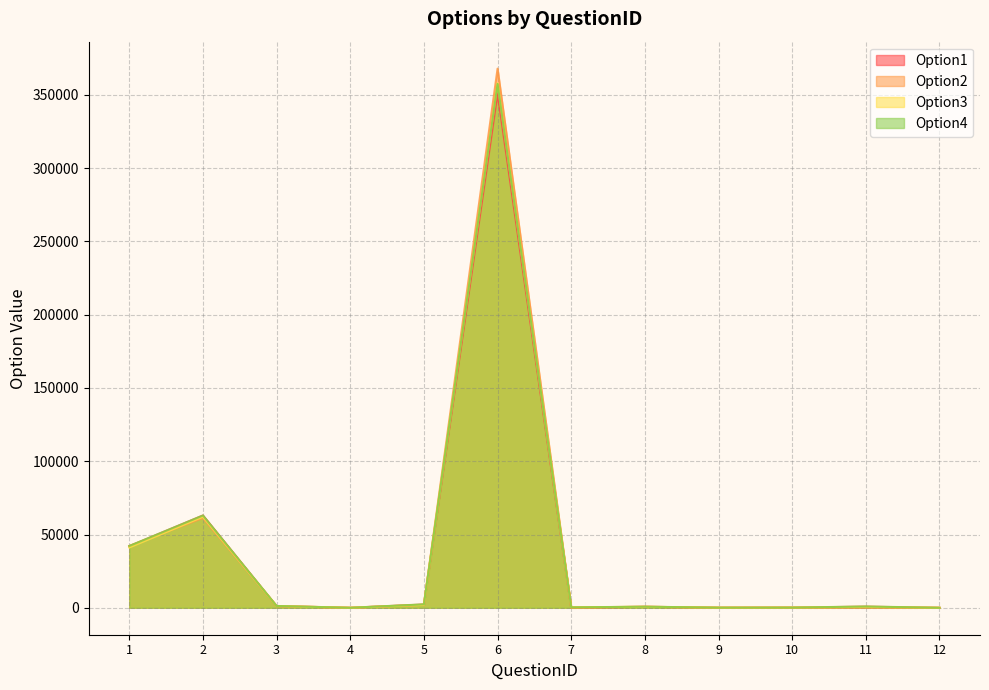

The value of Option4 at 6 is 153703.0. True or false?

False